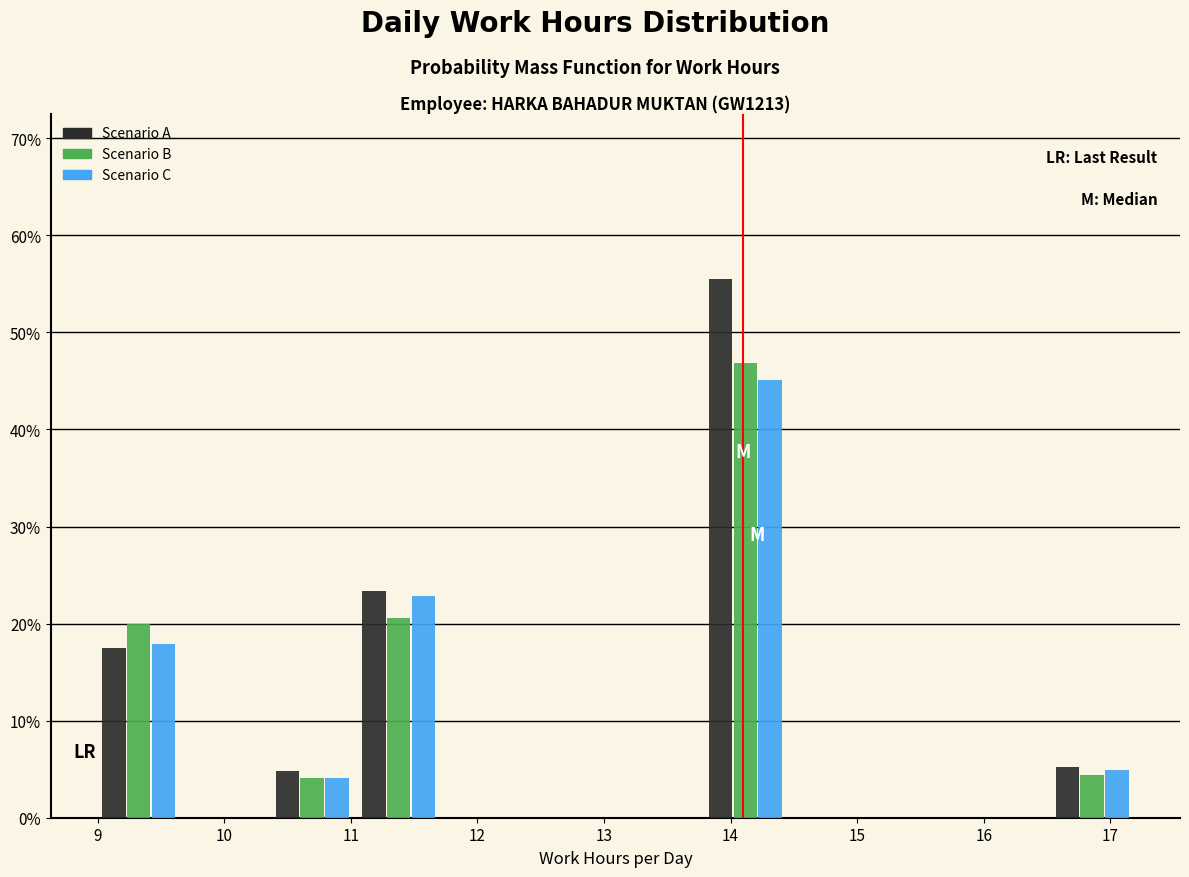

What is the height of the Scenario A bar covering 10.4 to 11.0 on the x-axis? Neither the bar edges nor the heights are printed on the chart, so give them approximately, as read against the axes.

5